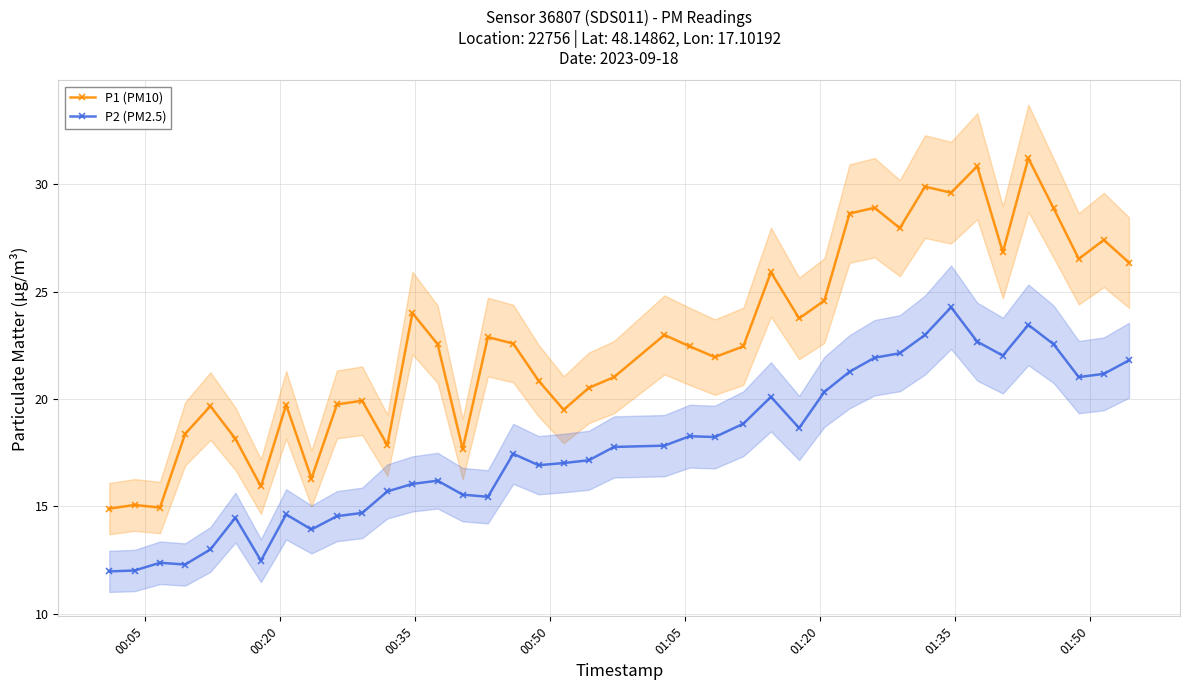

True or false: P1 (PM10) has more than 1 points higher than both neighbors.

True